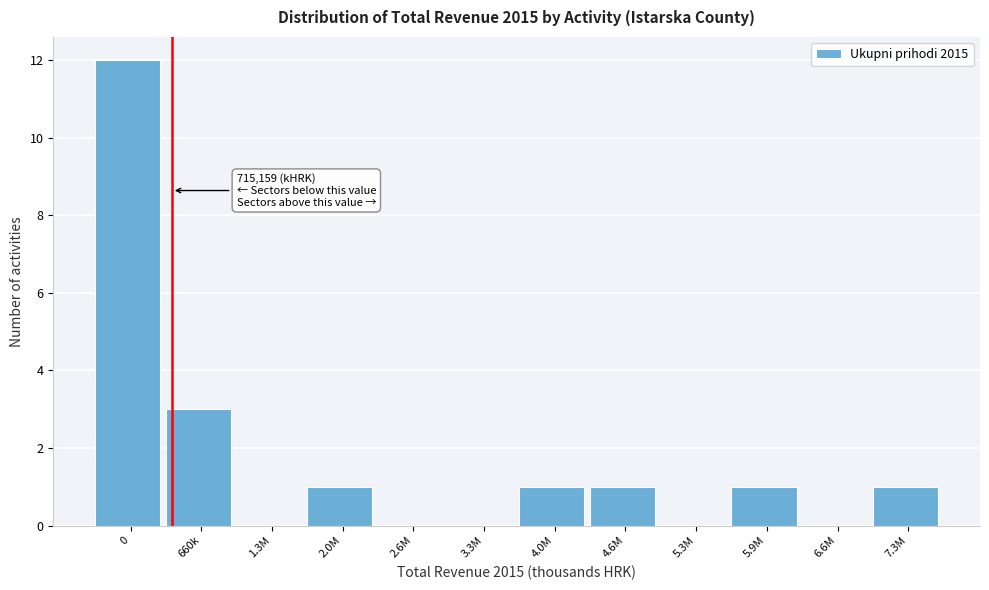

Reading left to right, transcribe all the data shown in this chart.

0=12	660k=3	1.3M=0	2.0M=1	2.6M=0	3.3M=0	4.0M=1	4.6M=1	5.3M=0	5.9M=1	6.6M=0	7.3M=1